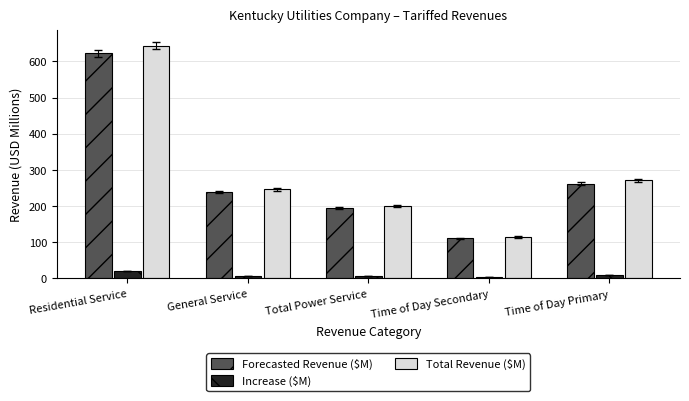

What is the difference between the maximum and minimum values in the Forecasted Revenue ($M) series?

511.4